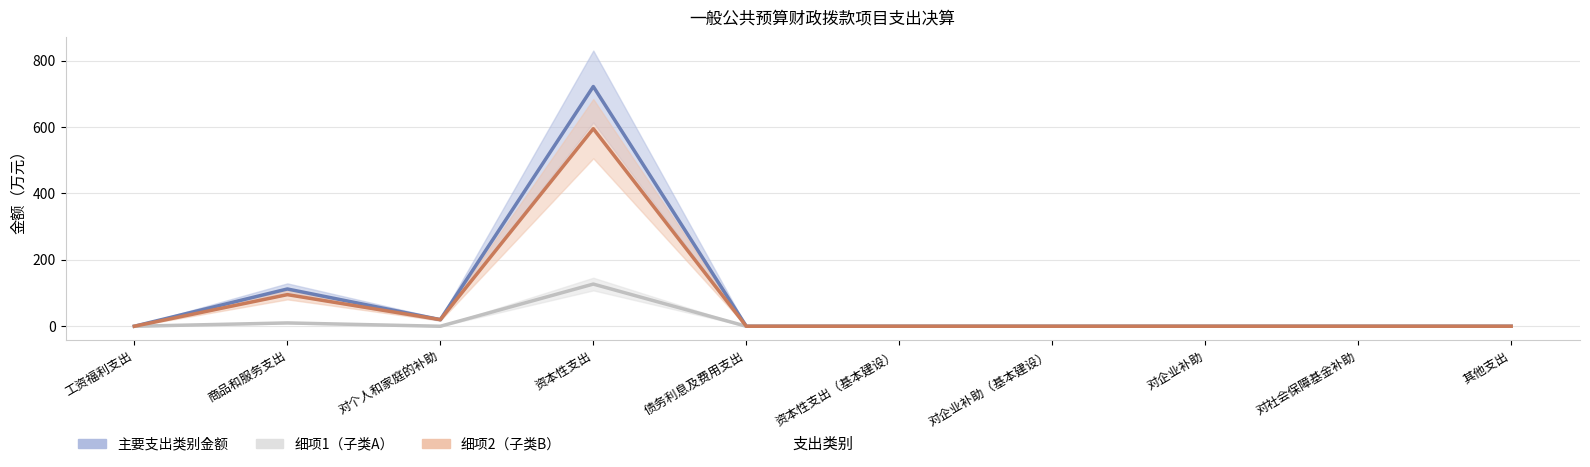

True or false: 主要支出类别金额 and 细项1 intersect in this chart.

False